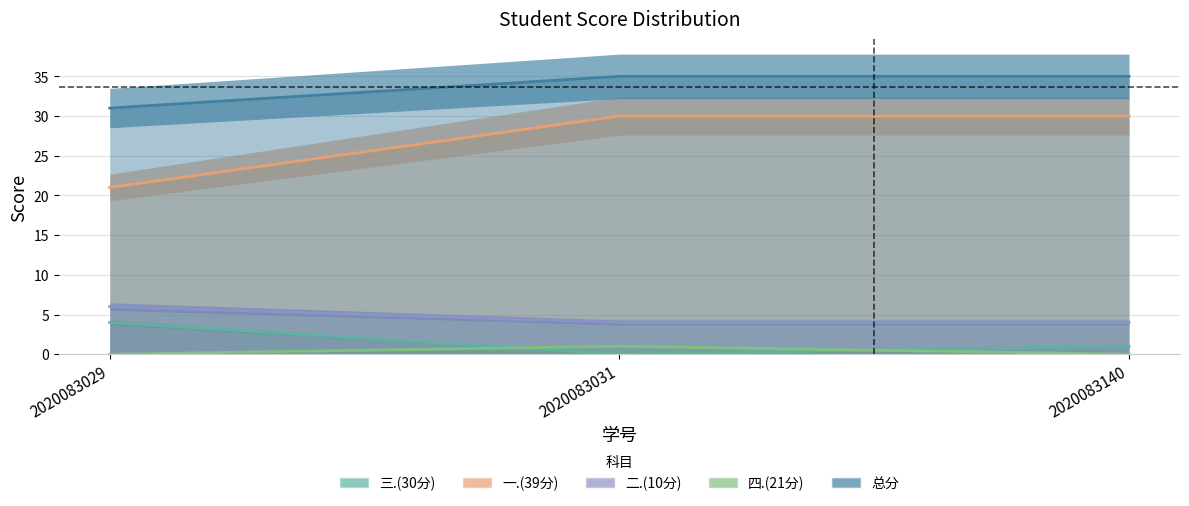

What is the highest value of the 二.(10分) series?

6